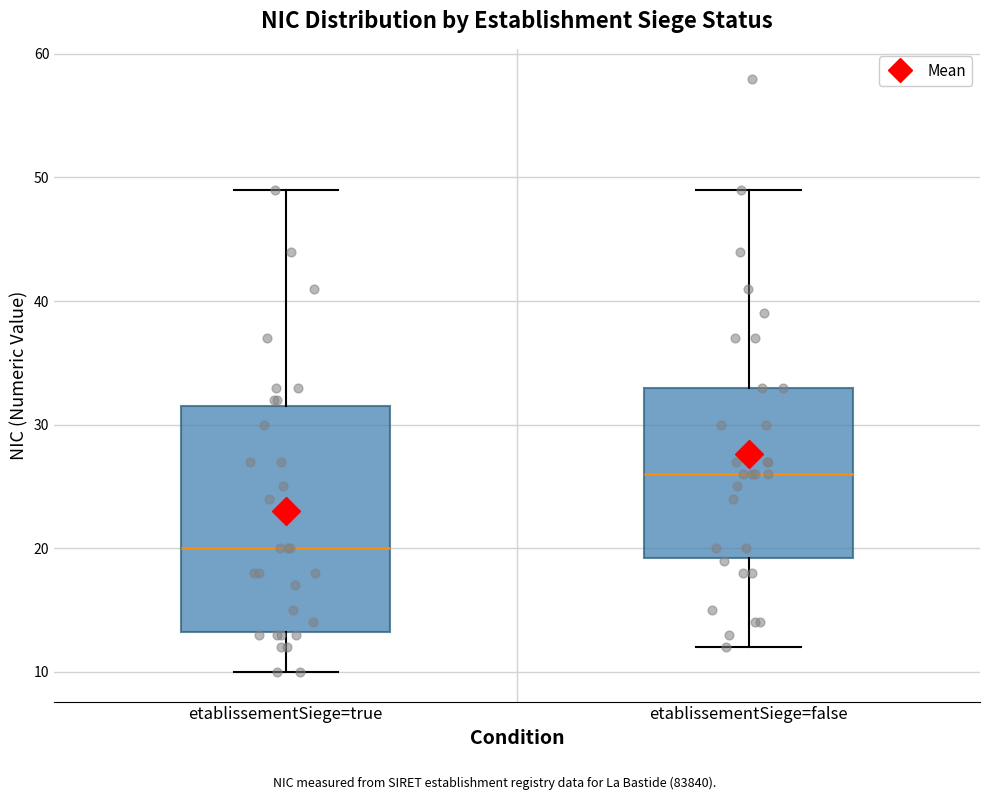

Where does the upper whisker of the box for etablissementSiege=false end on the y-axis? The values are not printed on the chart, so give them approximately, as read against the axis.

49